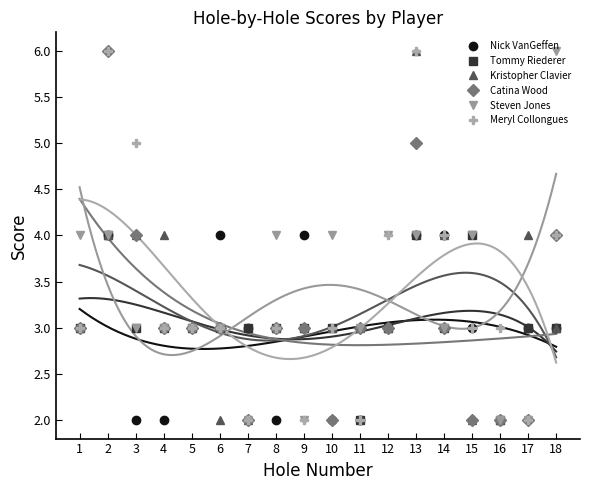

Rank the series at 14 from highest to lowest value.

Nick VanGeffen, Kristopher Clavier, Meryl Collongues, Tommy Riederer, Catina Wood, Steven Jones